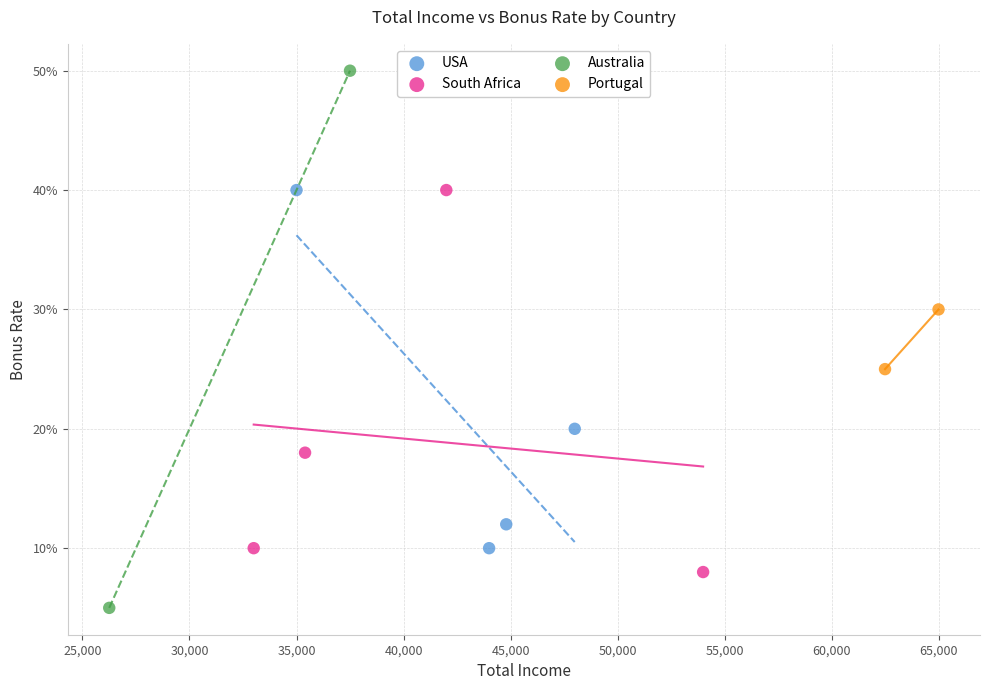

What are all the series names shown in the legend?

USA, South Africa, Australia, Portugal